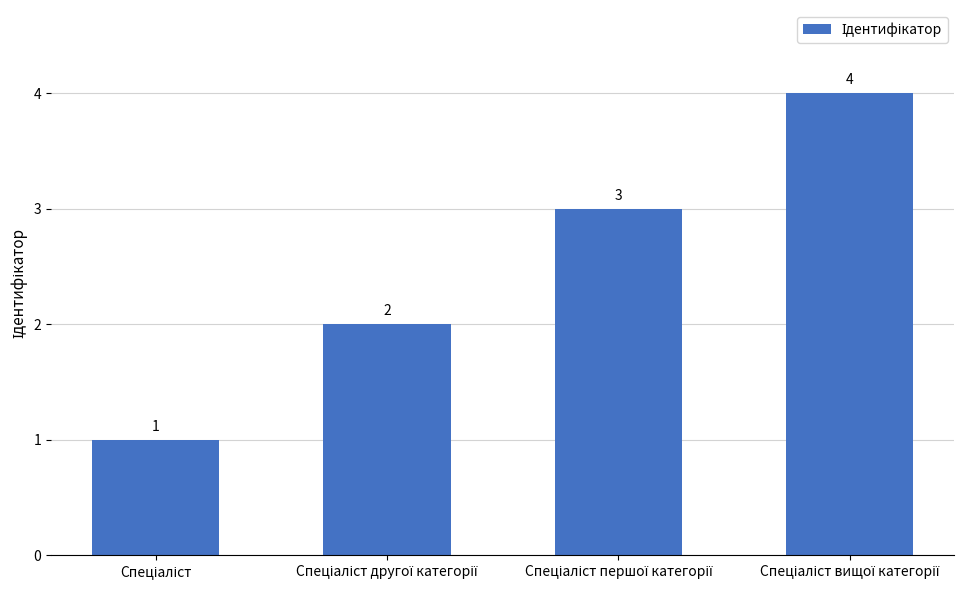

What is the difference between the maximum and minimum values?

3